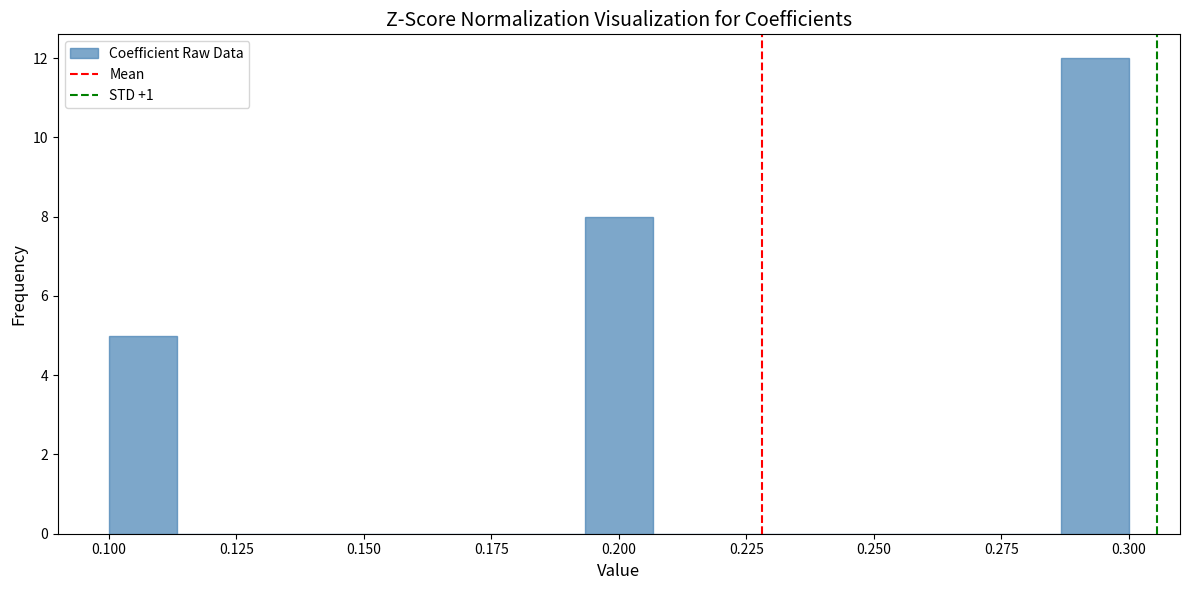

Read against the x-axis, roughly where is the centre of the tallest bar?

0.295